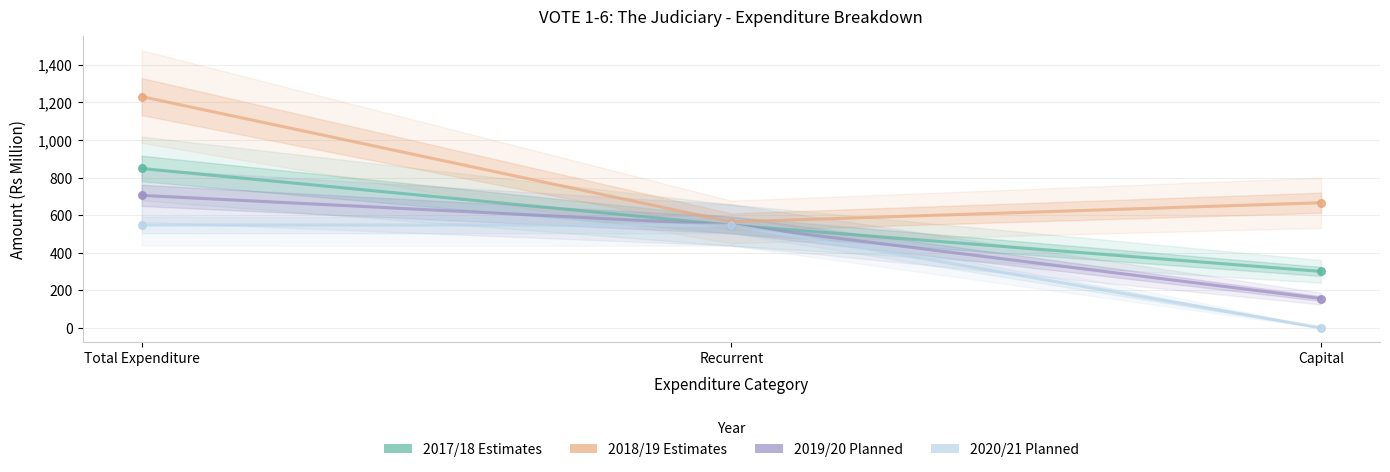

Is the value of 2018/19 Estimates at Recurrent greater than the value of 2019/20 Planned at Total Expenditure?

No